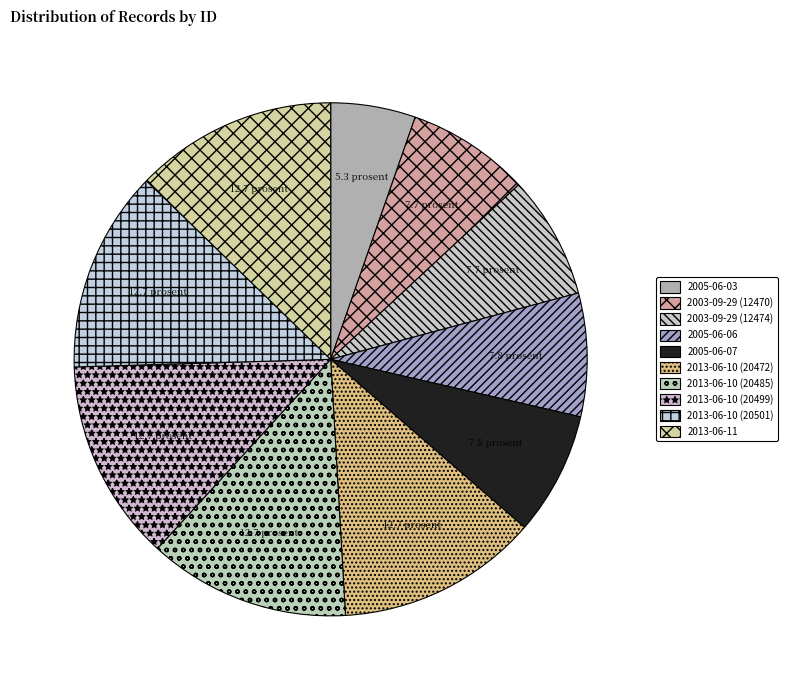

Is it true that 2013-06-10 (20485) is 2% of the pie?

False